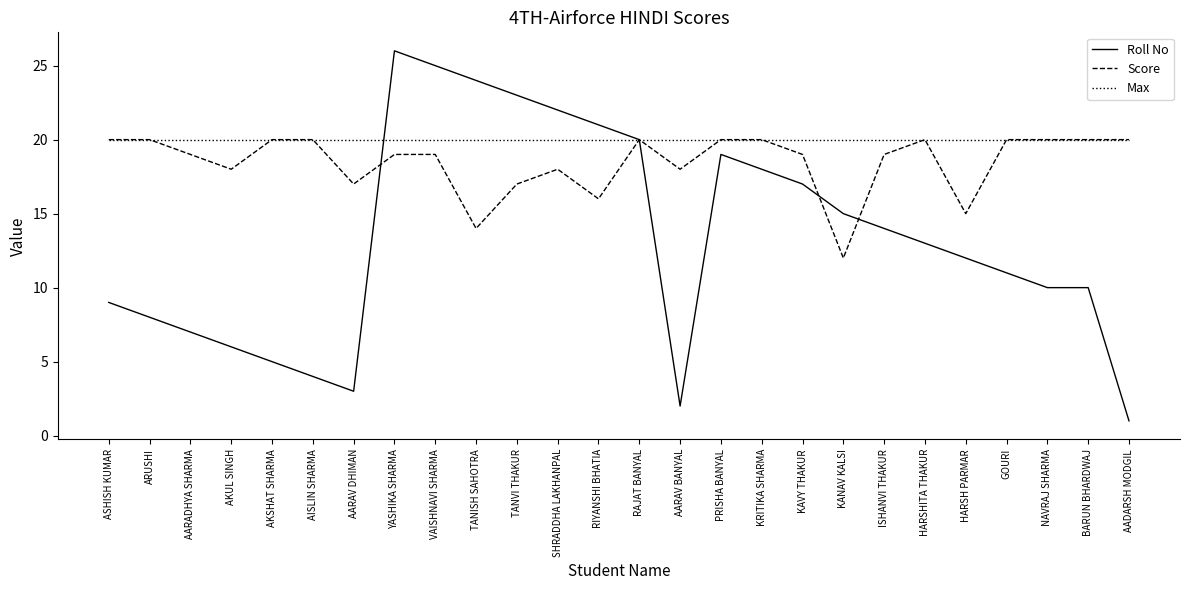

List the series in order of their overall mean, lowest first.

Roll No, Score, Max